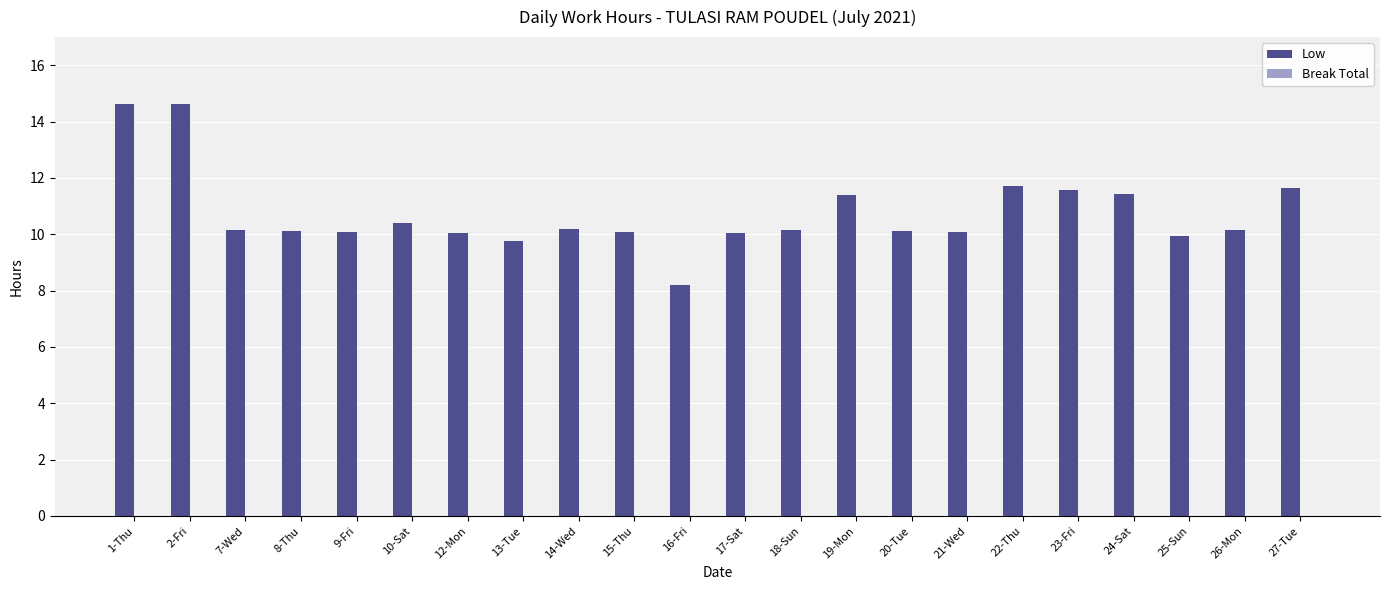

What is the ratio of the value at 8-Thu to the value at 22-Thu?

0.9